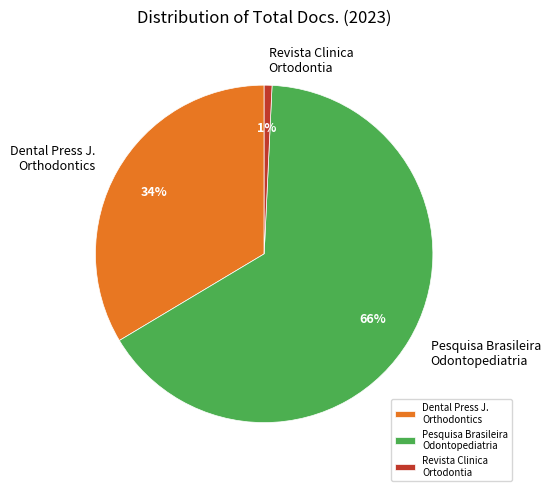

To the nearest percent, what is the difference between the Dental Press J. Orthodontics and Revista Clinica Ortodontia slice percentages?

33%